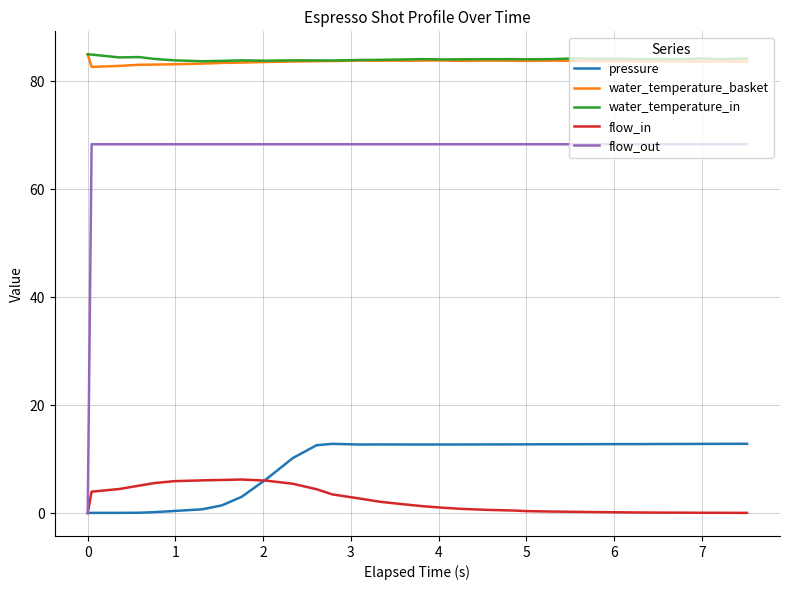

Which series has the largest range (max minus min)?

flow_out